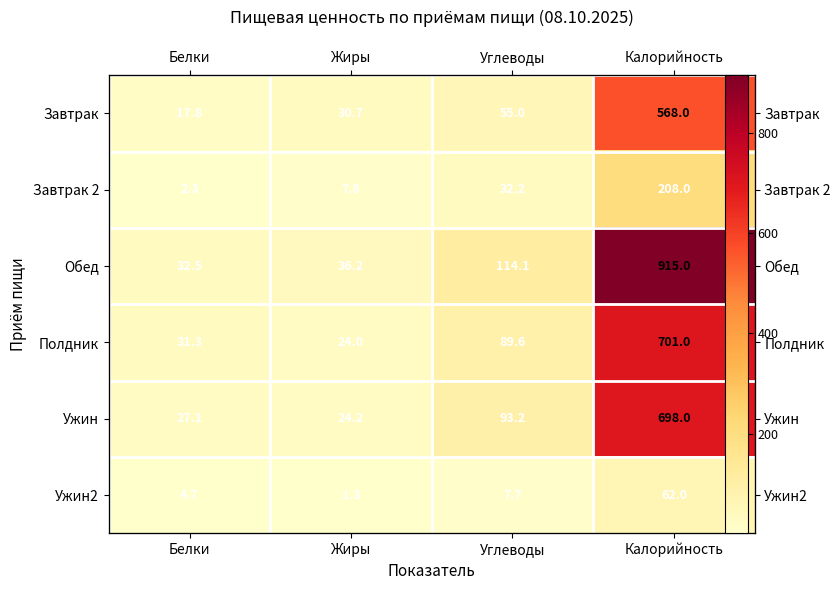

What is the minimum value for Полдник?

24.0